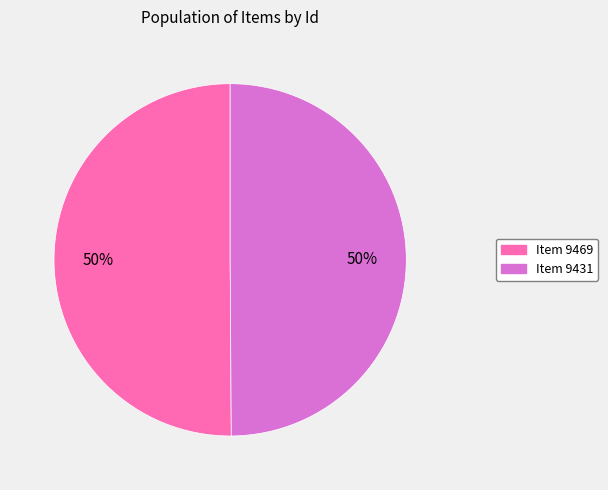

To the nearest percent, what is the average slice percentage?

50%